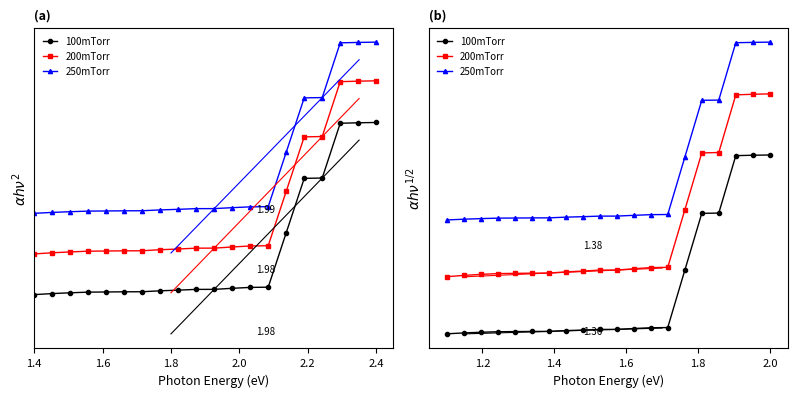

How many lines are shown in the chart?

3